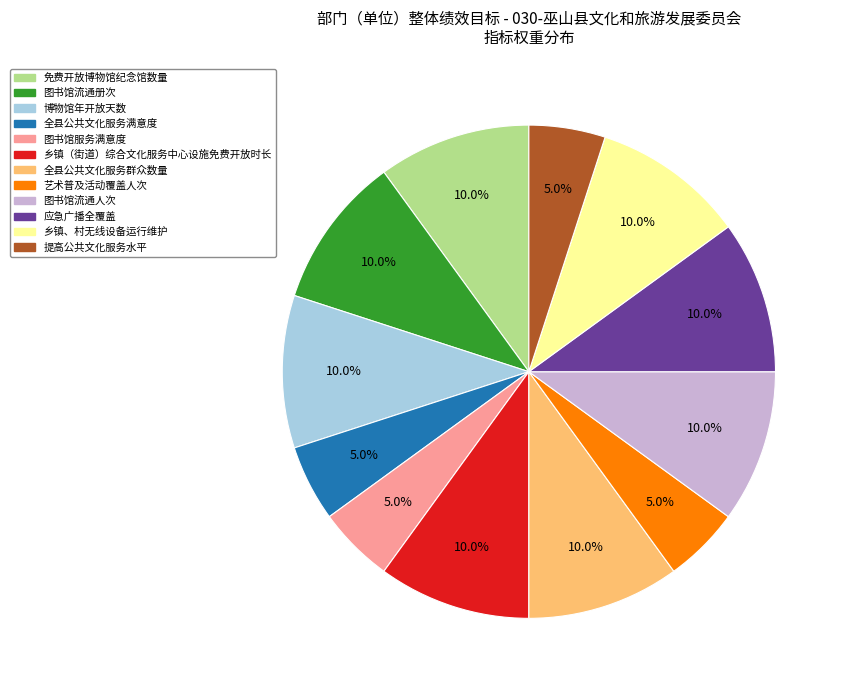

Is it true that 全县公共文化服务群众数量 is 1% of the pie?

False